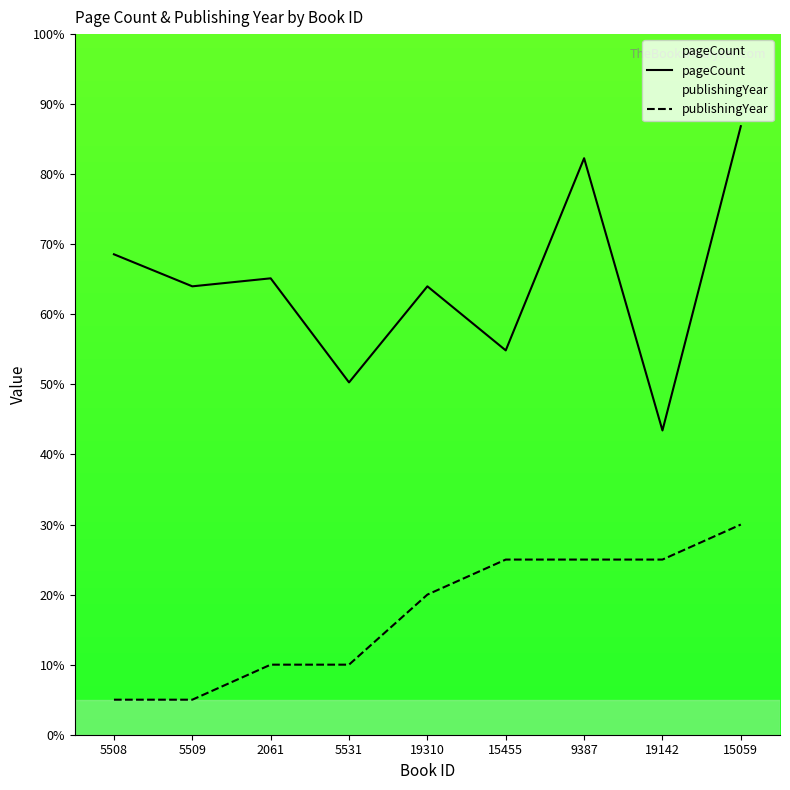

At how many categories does at least one series exceed 40?

9